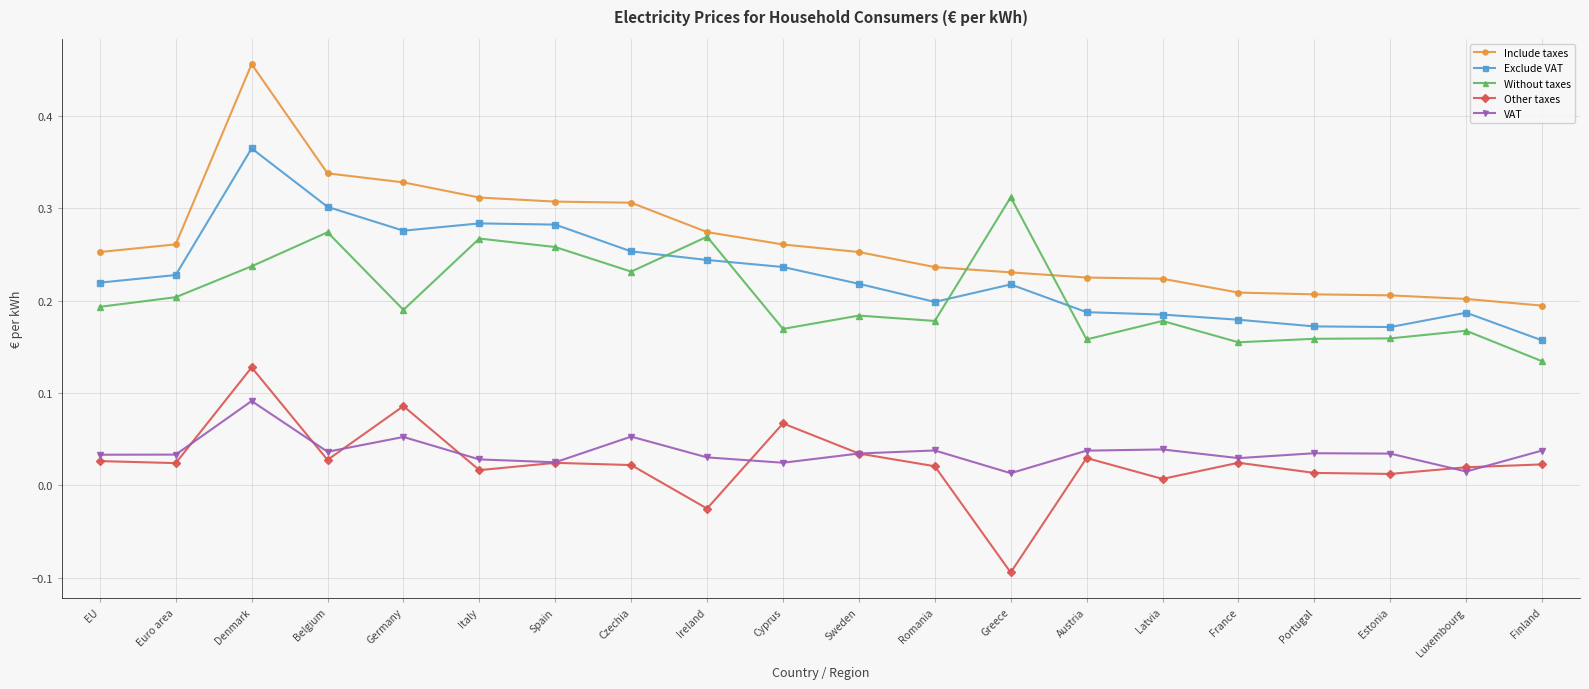

What position from the left is Austria?

14